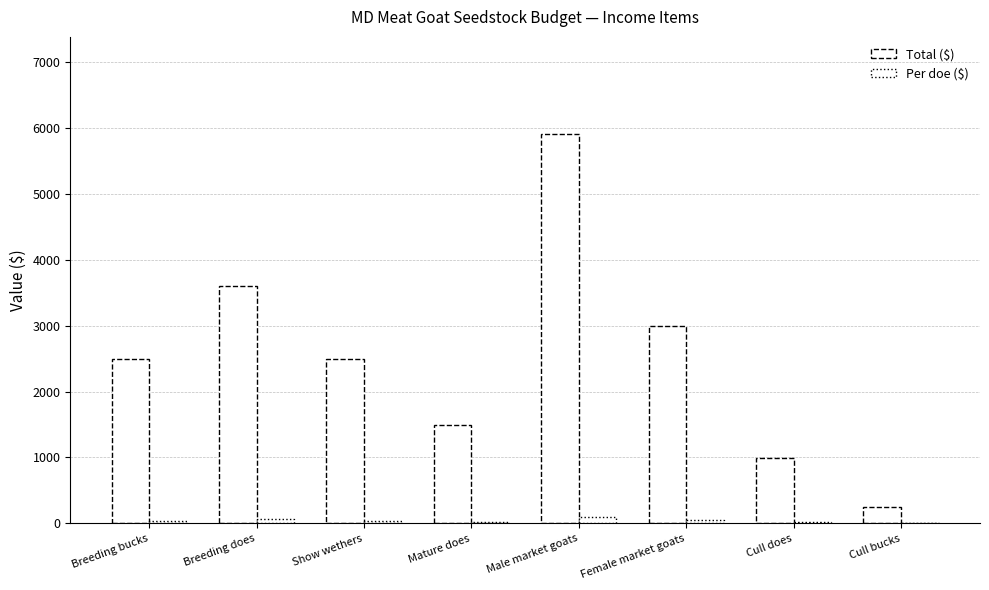

Where is Per doe ($) nearest to the value 51?

Female market goats